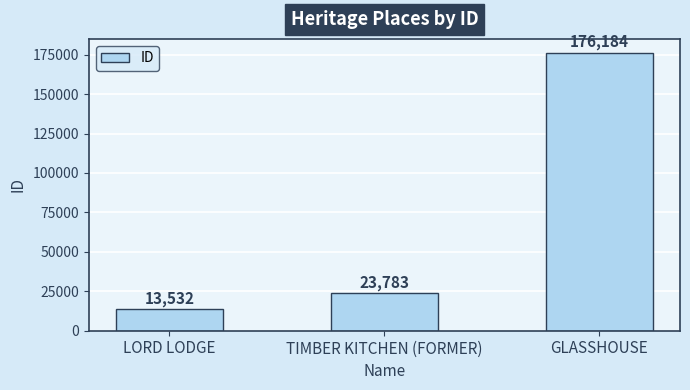

List the labels in order of value, largest first.

GLASSHOUSE, TIMBER KITCHEN (FORMER), LORD LODGE